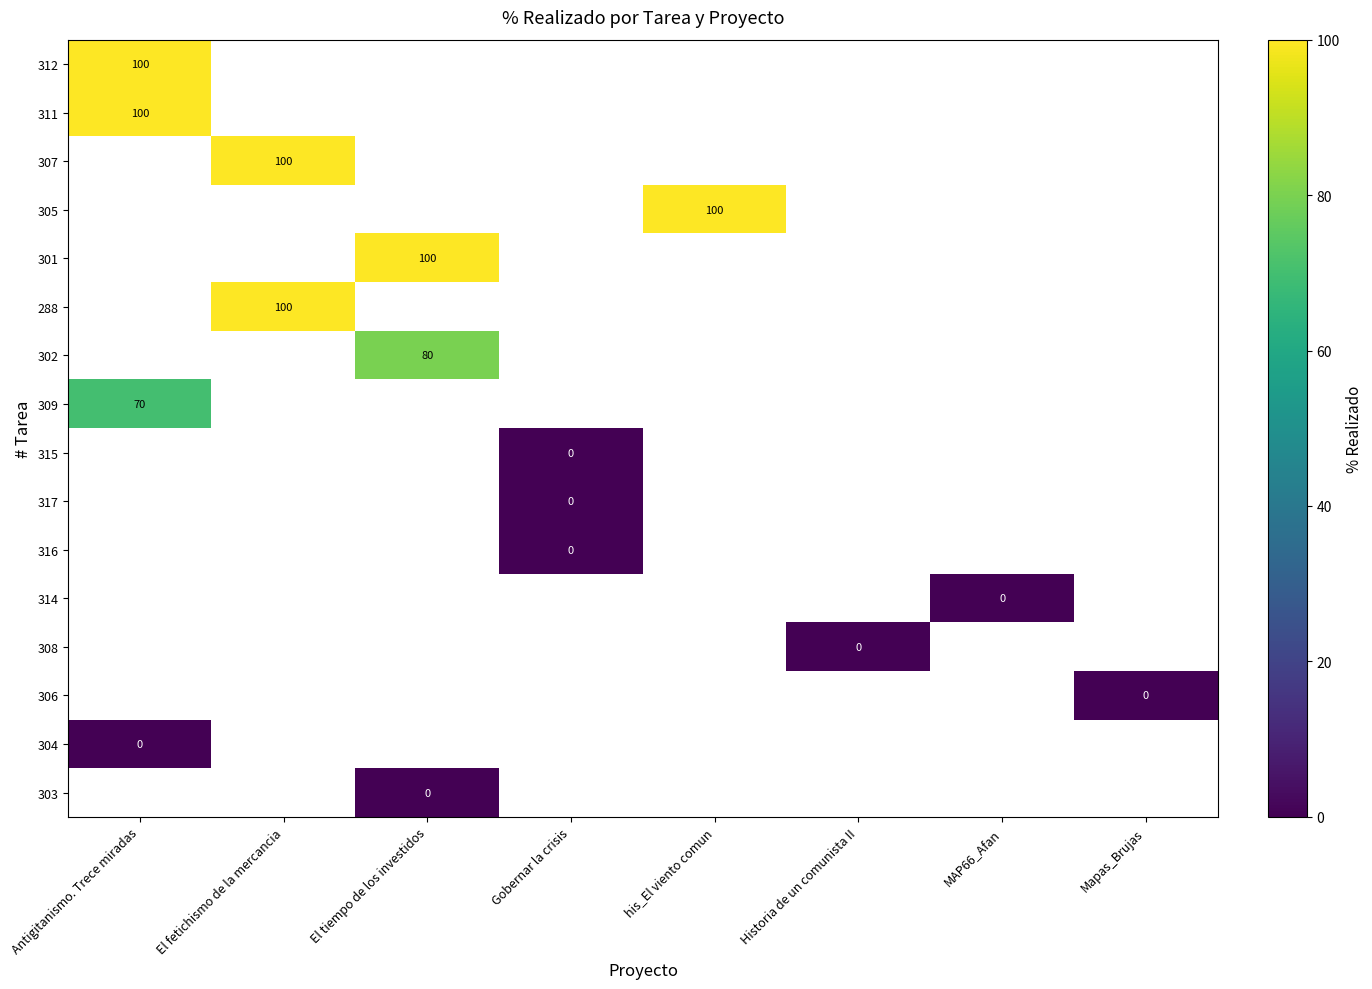

How many distinct data groups are displayed?

16